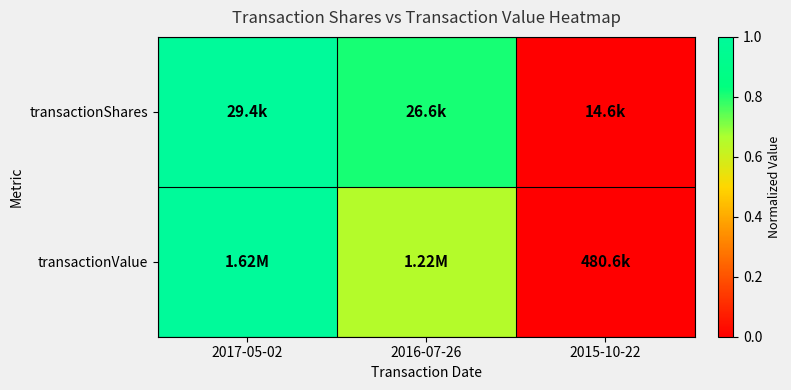

List the series in order of their overall mean, lowest first.

transactionValue, transactionShares